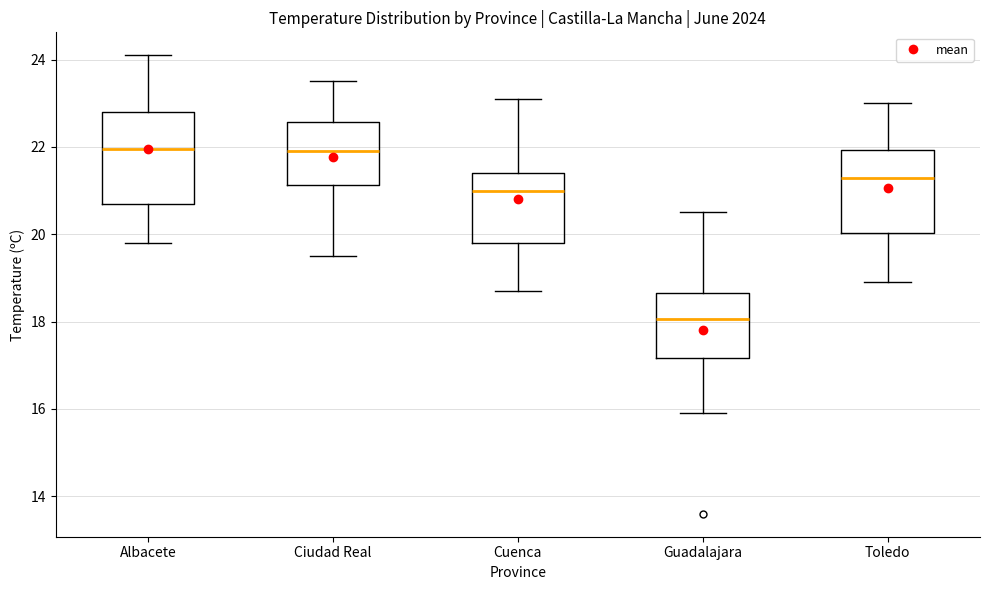

Where does the upper whisker of the box for Albacete end on the y-axis? The values are not printed on the chart, so give them approximately, as read against the axis.

24.2